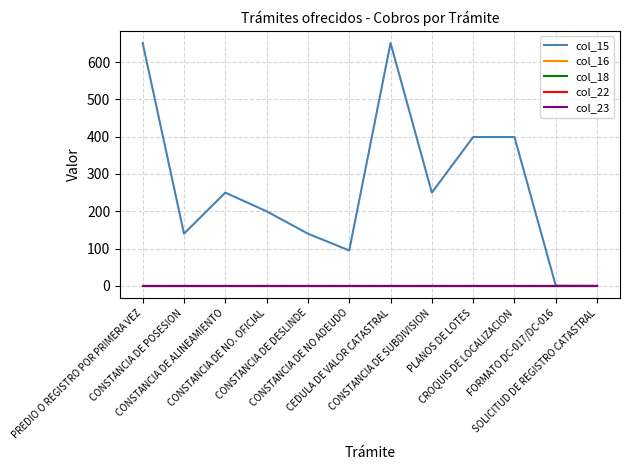

Does the chart have visible grid lines?

Yes